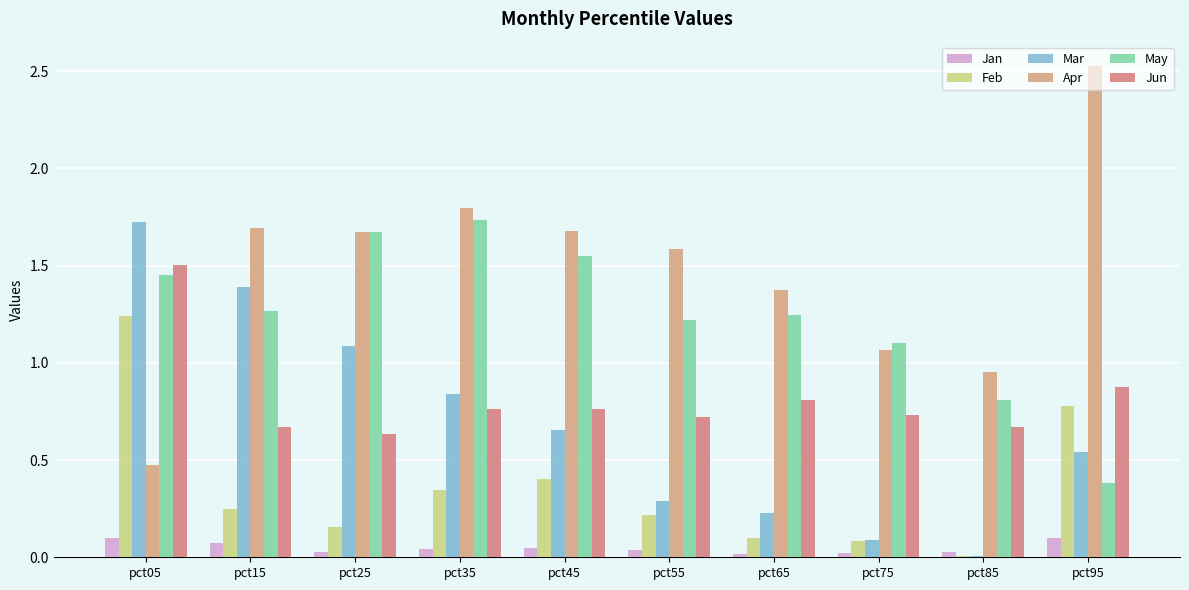

The value of Jun at pct65 is 1.4. True or false?

False